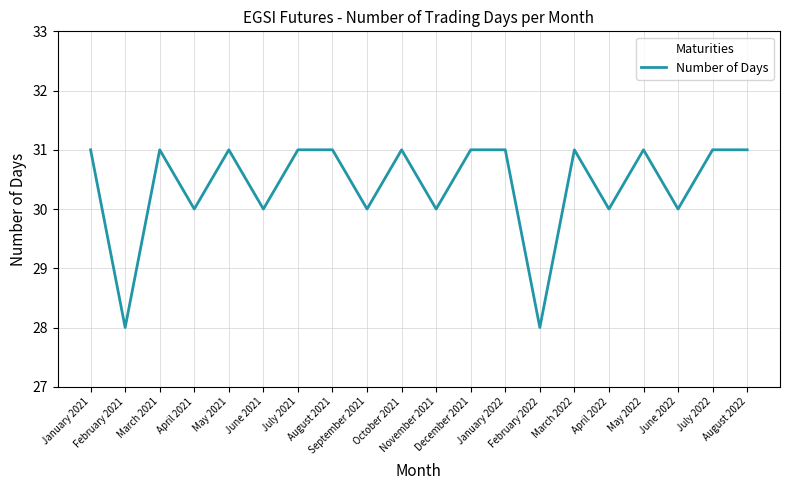

What is the minimum value shown in the chart?

28